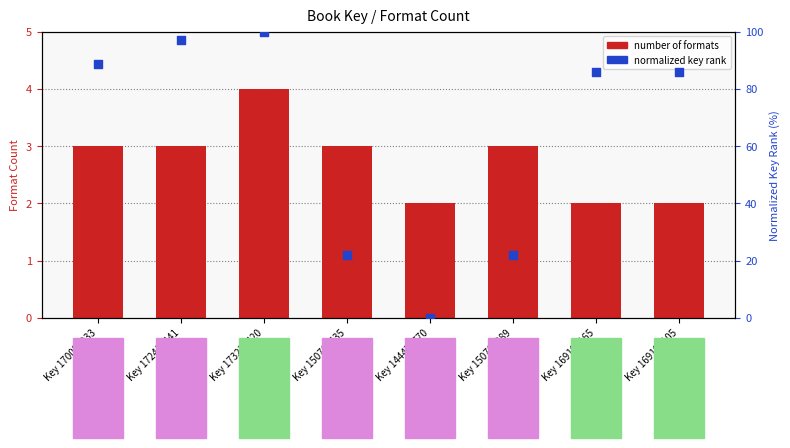

What is the total value across all series at Key 144478770?

2.0